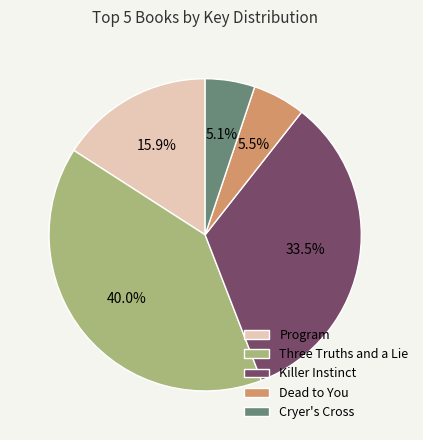

Do Three Truths and a Lie and Killer Instinct together represent more than half of the pie?

Yes